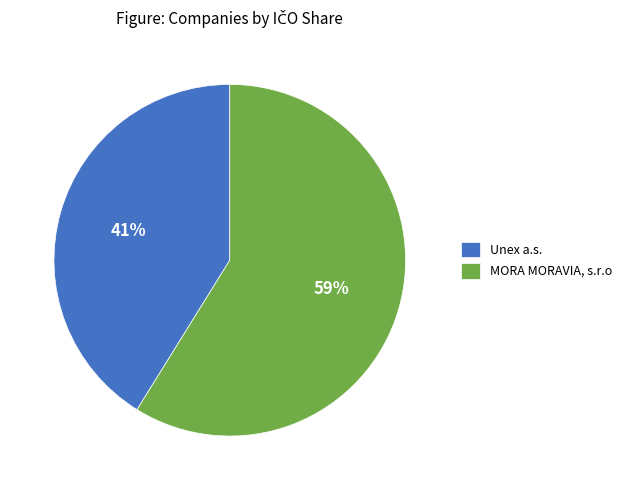

How many segments does this pie chart have?

2